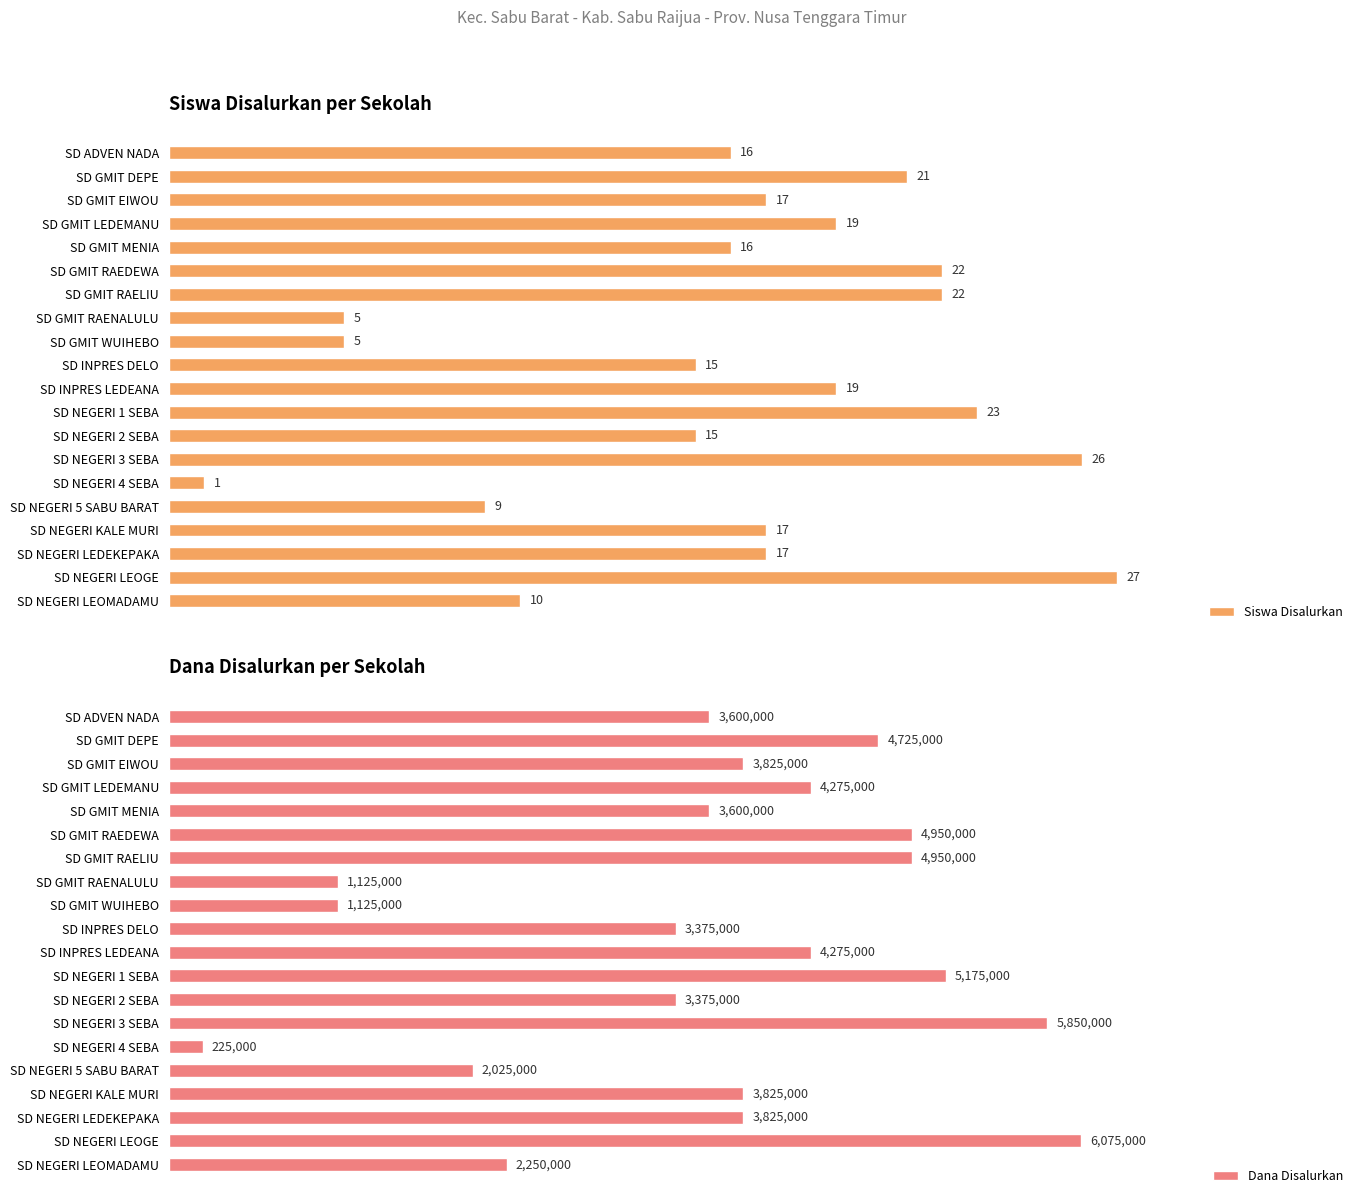

What is the average value of the Siswa Disalurkan series?

16